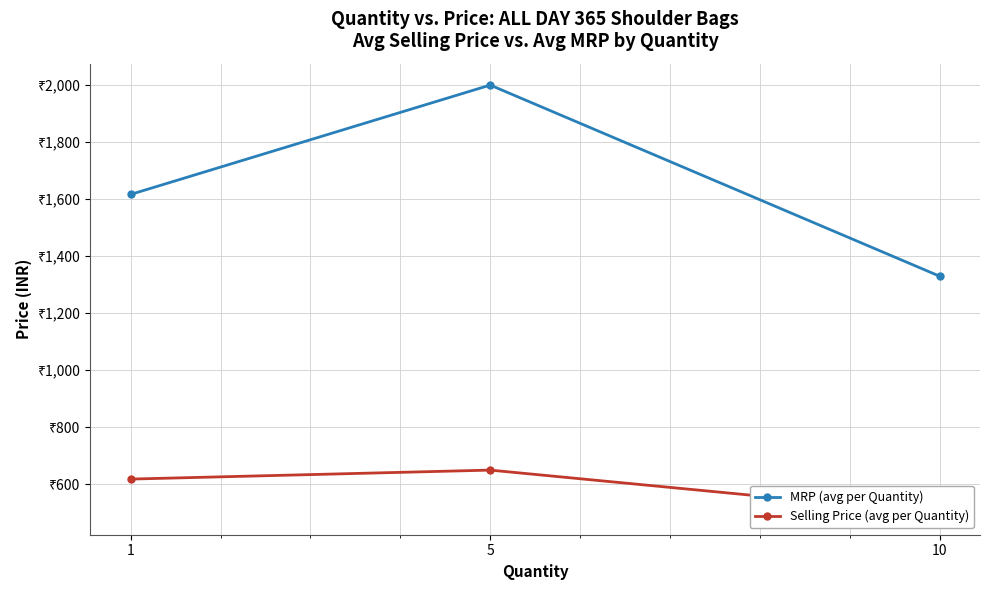

The value of Selling Price (avg per Quantity) at 5 is 649.0. True or false?

True